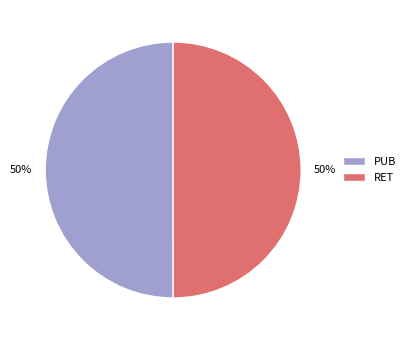

Combined, do PUB and RET account for over 50%?

Yes